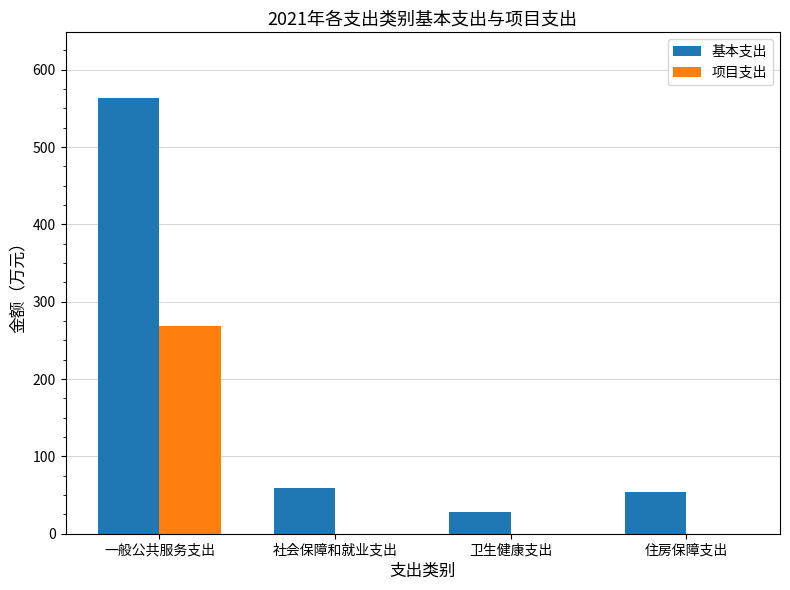

Between 社会保障和就业支出 and 卫生健康支出, which series saw the biggest shift?

基本支出